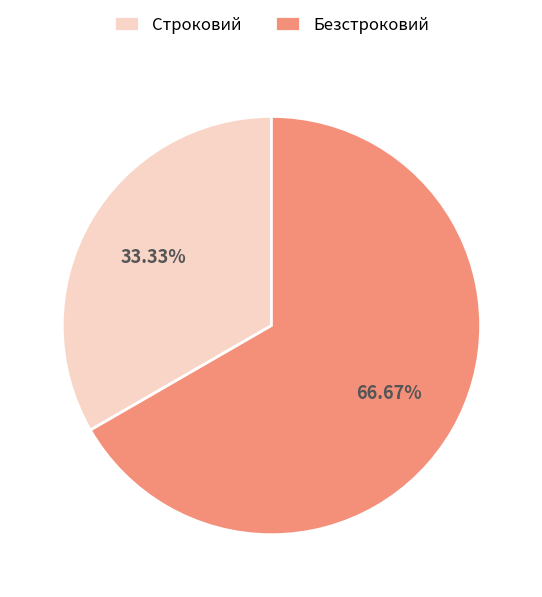

To the nearest percent, what percentage of the pie is Безстроковий?

67%